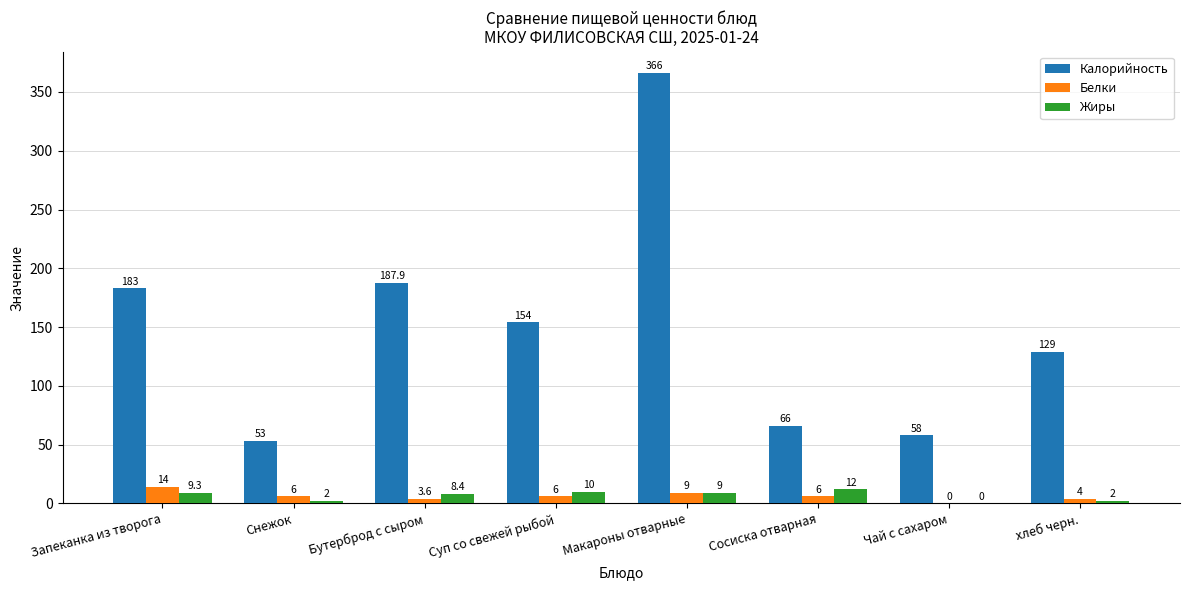

How many categories are shown in the chart?

8